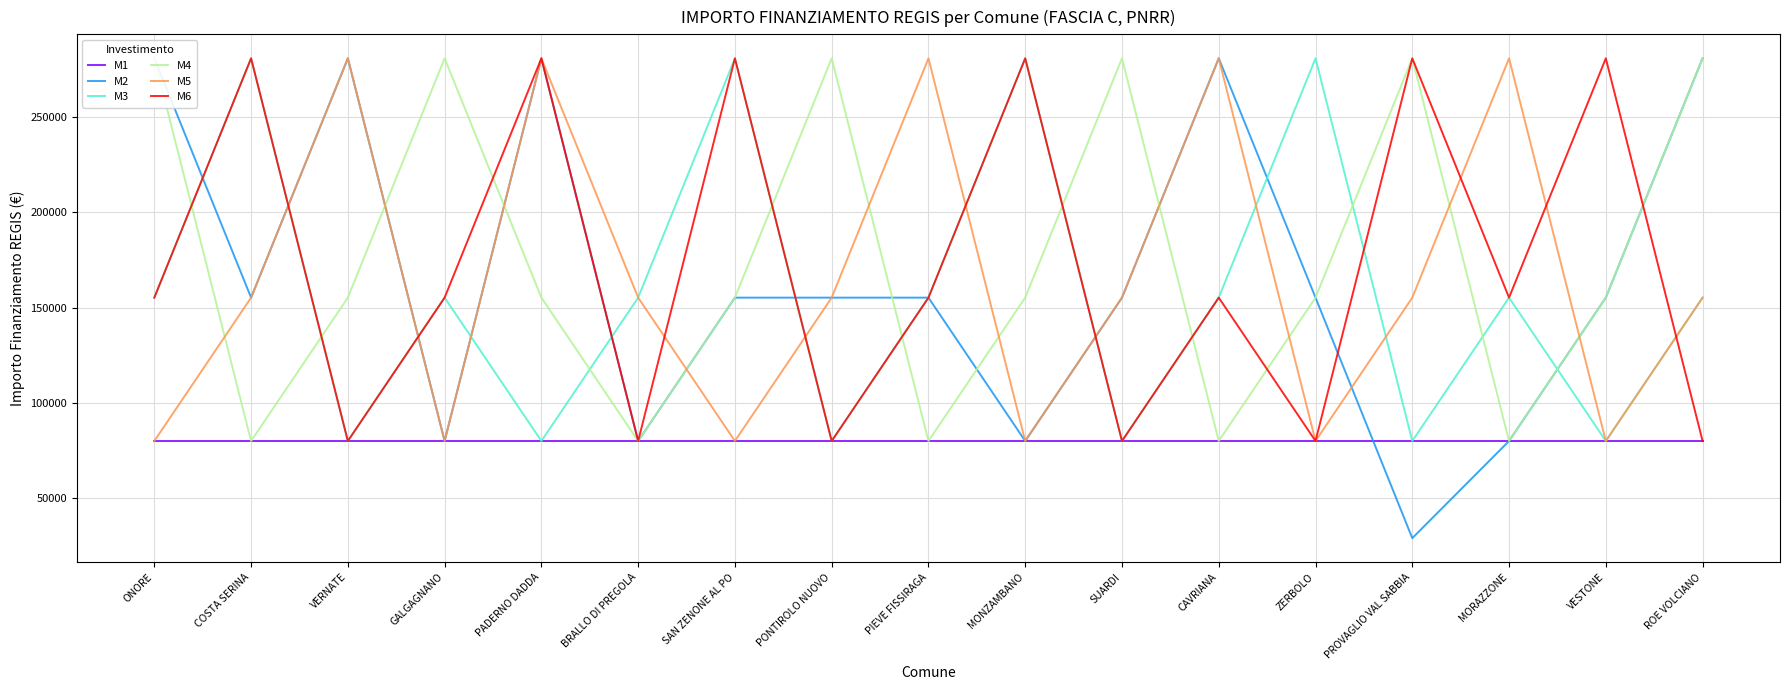

Where is M5 nearest to the value 180427?

COSTA SERINA